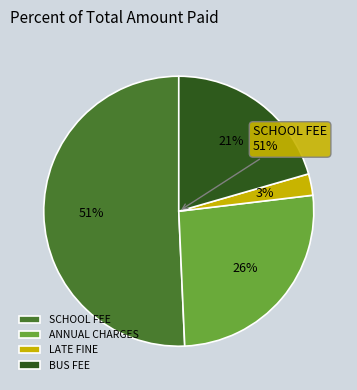

The ANNUAL CHARGES slice represents 26% of the pie. True or false?

True